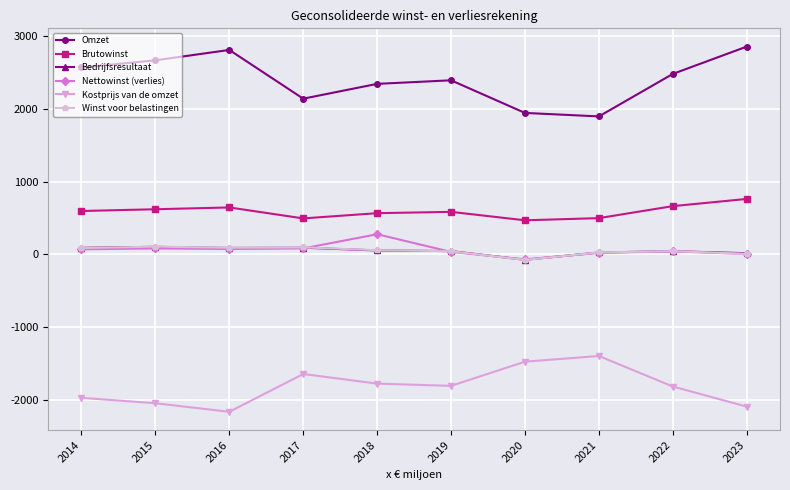

How many interior local peaks does the Omzet series have?

2